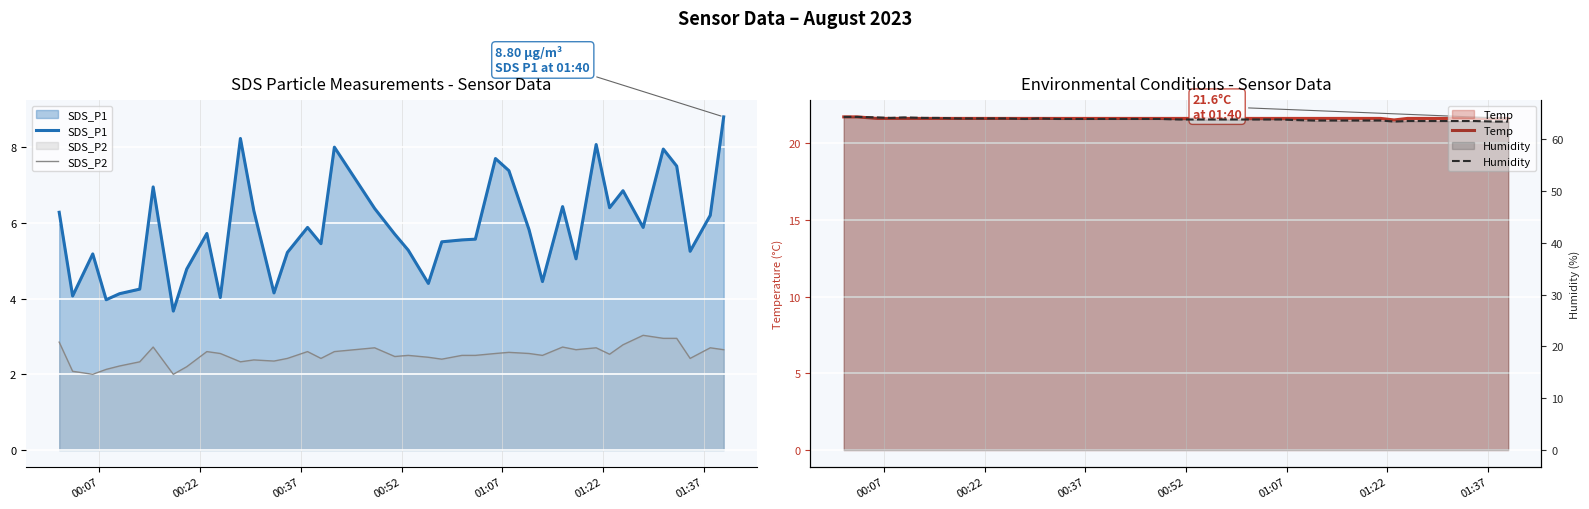

True or false: SDS_P2 and SDS_P1 intersect in this chart.

False